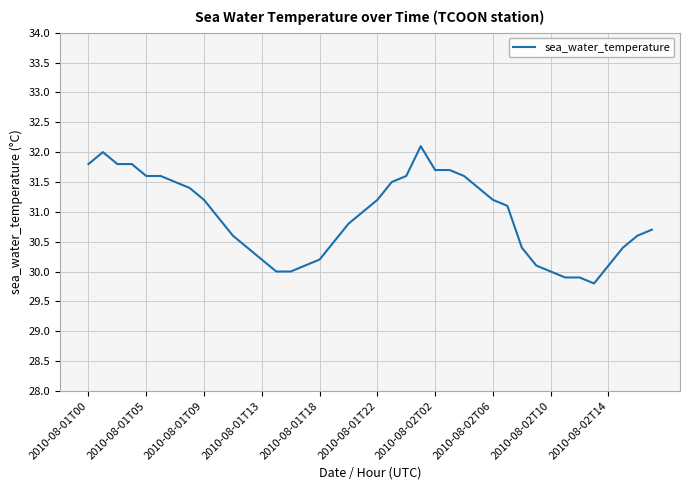

What is the minimum value shown in the chart?

29.8